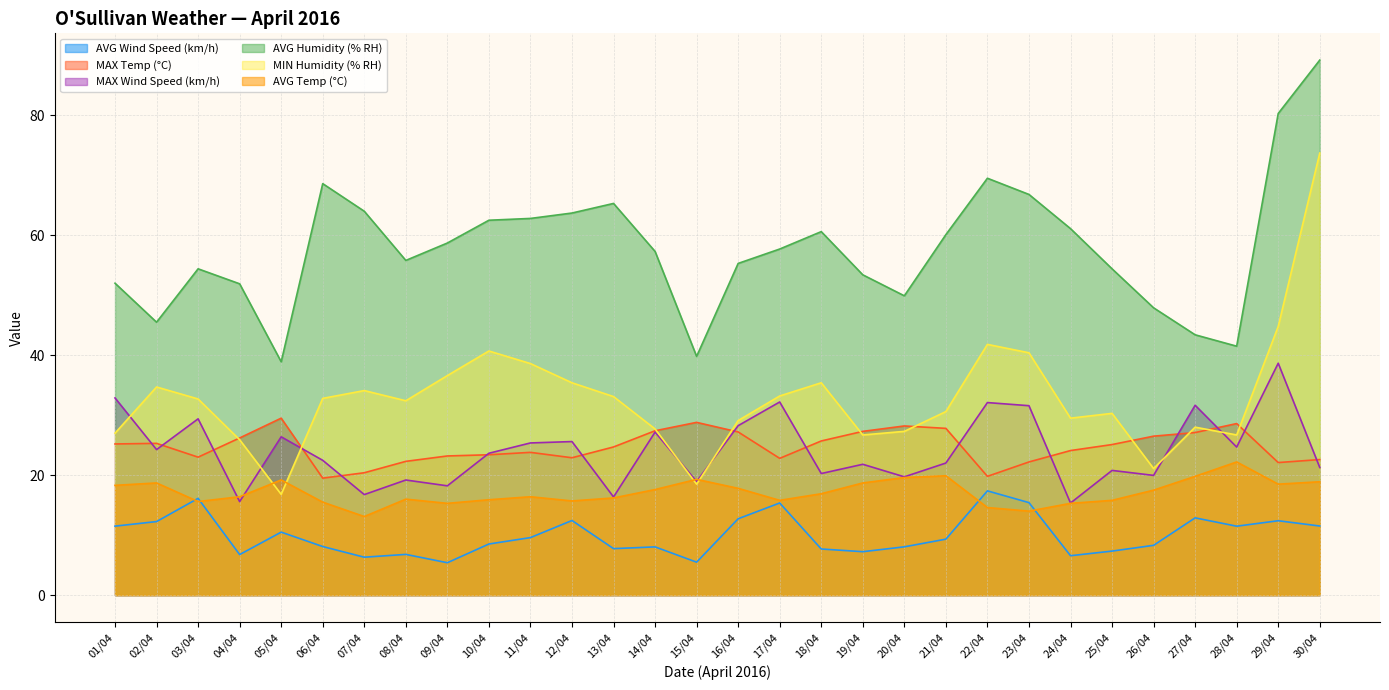

How many data points in MAX Temp (°C) are less than 25?

15